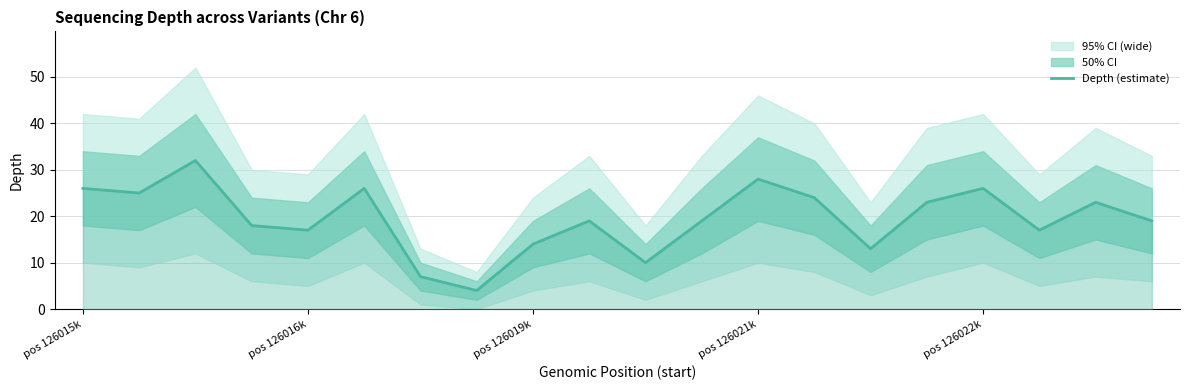

Count the number of values greater than 19.

9